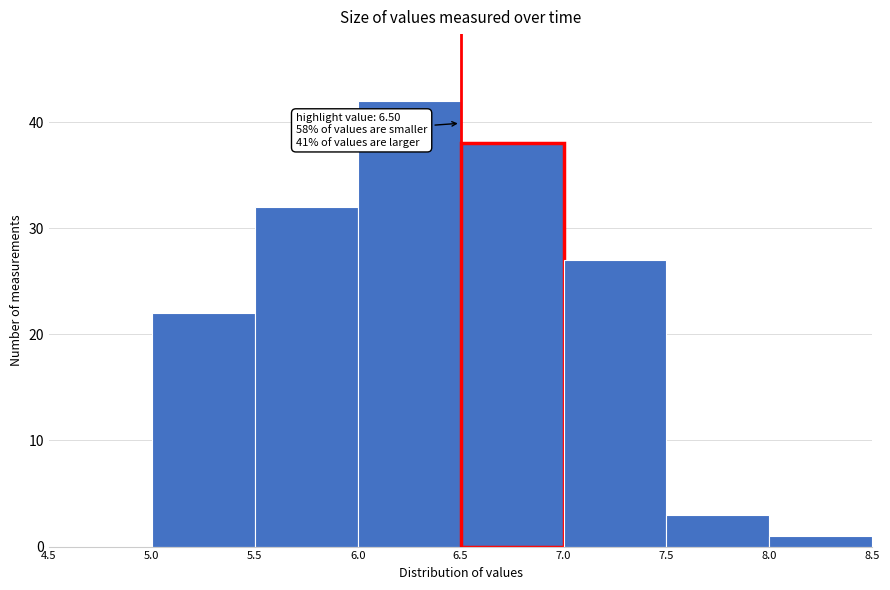

Which range on the x-axis has the tallest bar?

6.0 to 6.5